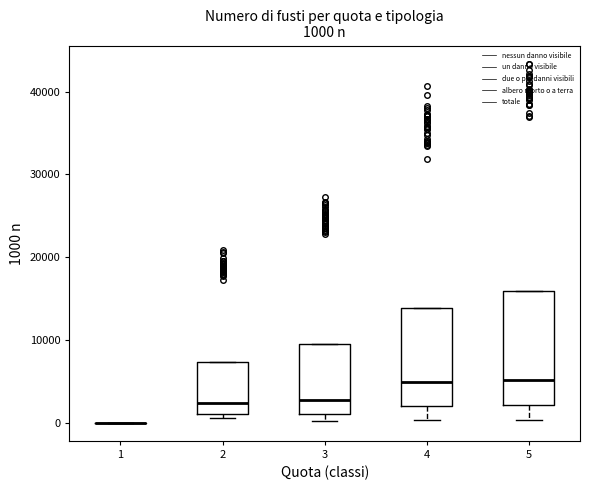

Comparing the boxes themselves (not the whiskers), which one is the tallest?

5